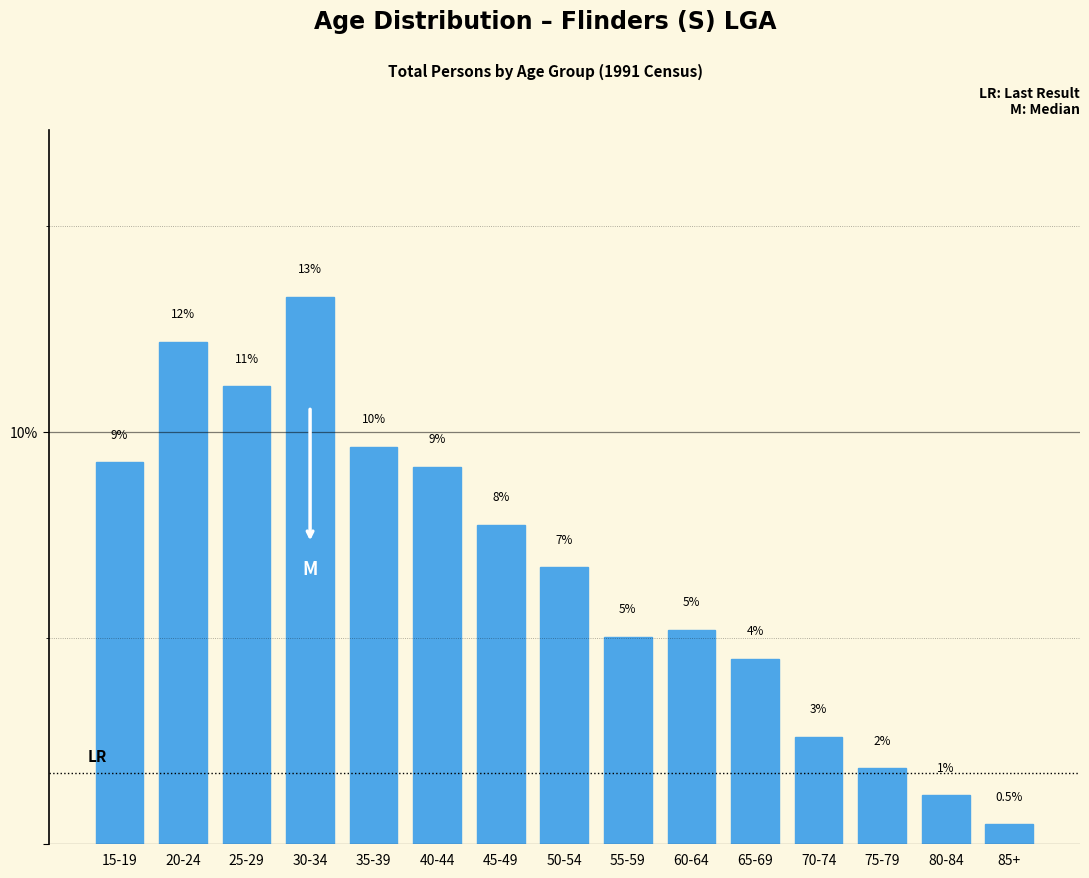

How many bars are there in total?

15